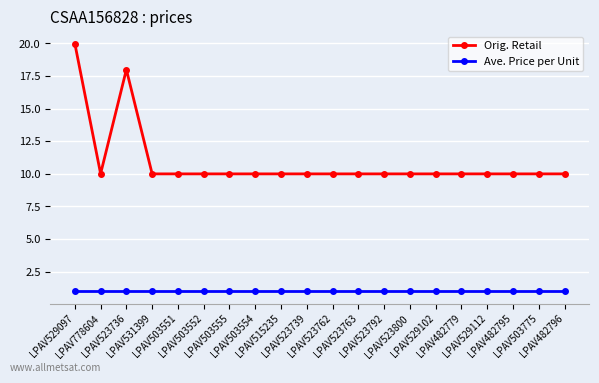

What is the difference between the highest and lowest values at LPAV482796?

9.0